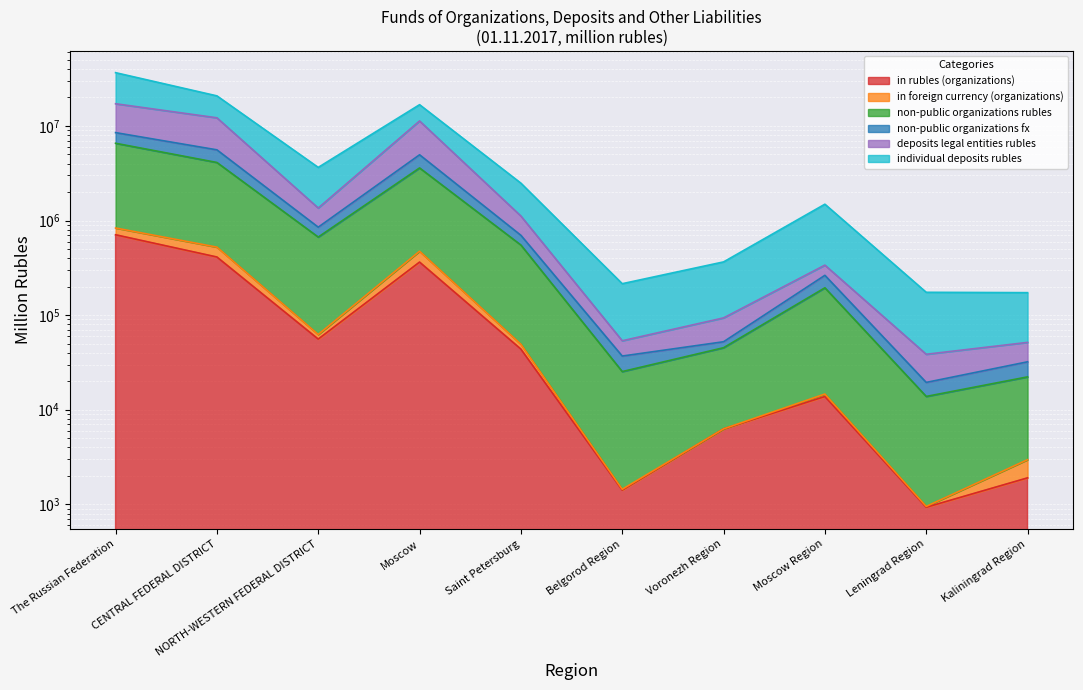

At which label does non-public organizations fx first exceed 698040?

The Russian Federation